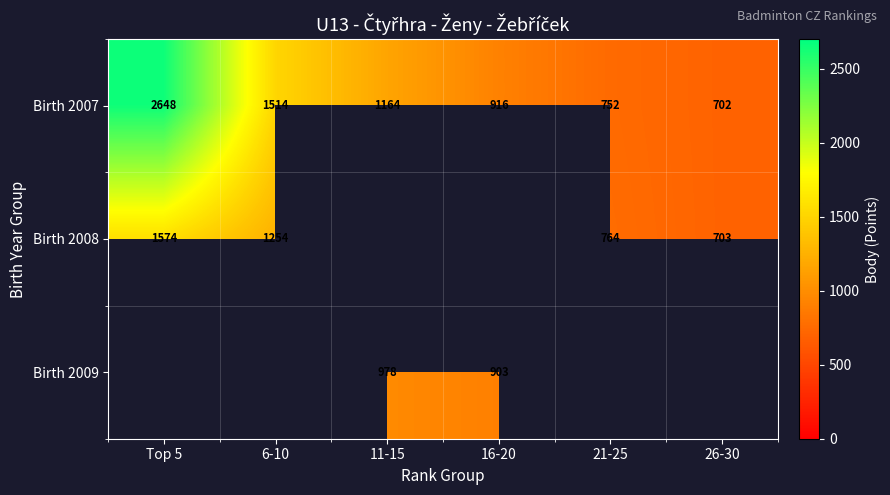

At which label does row_0 reach its peak?

Top 5